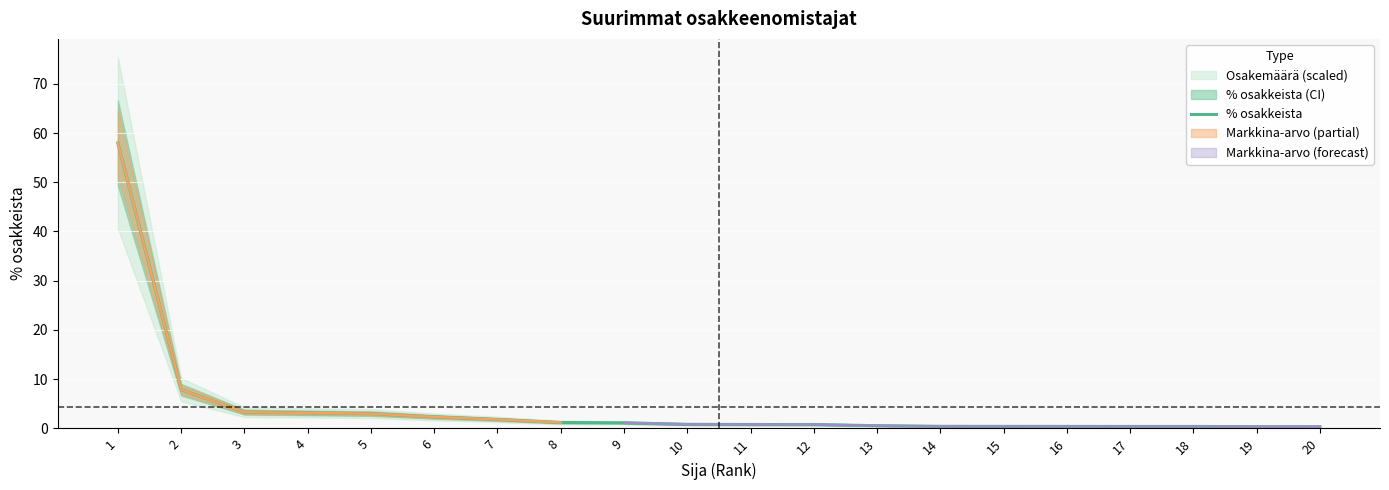

What is the value of the 3rd point from the left?

3.3